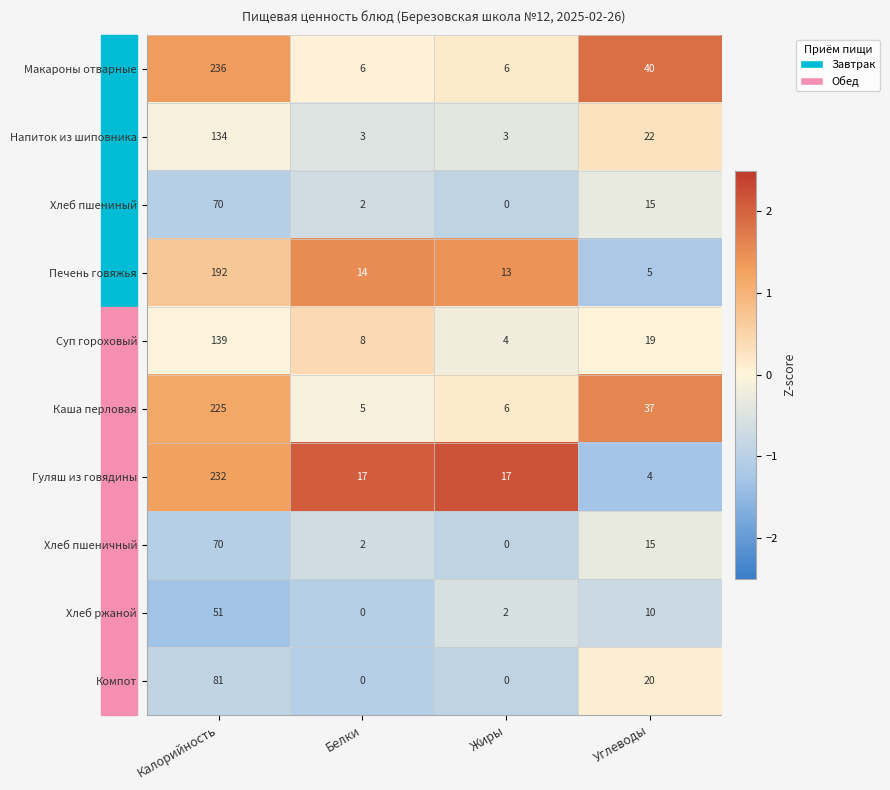

At which label is Печень говяжья closest to 98?

Белки